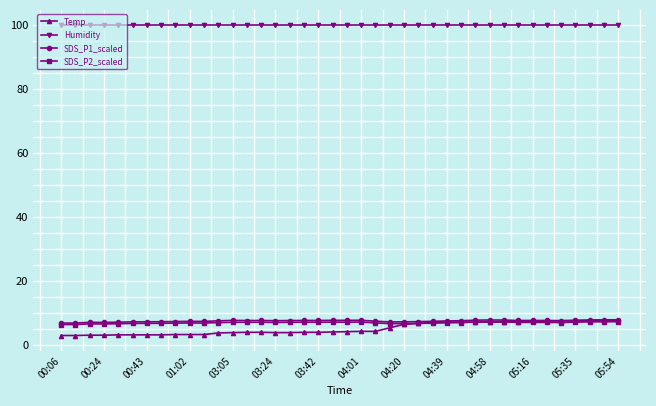

At how many categories does at least one series exceed 64?

40